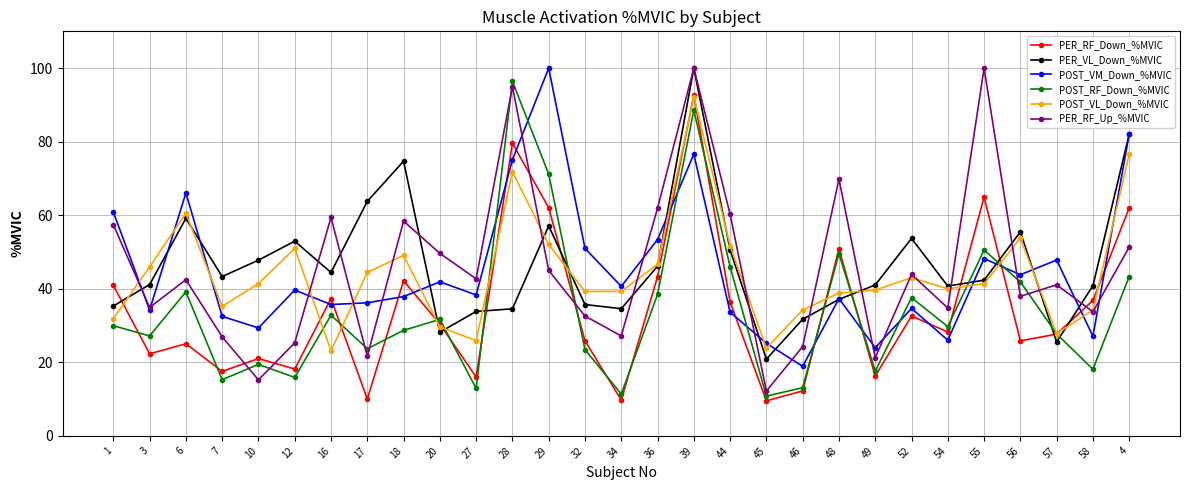

What is the value of the POST_RF_Down_%MVIC point at the 22nd from the left?

17.6